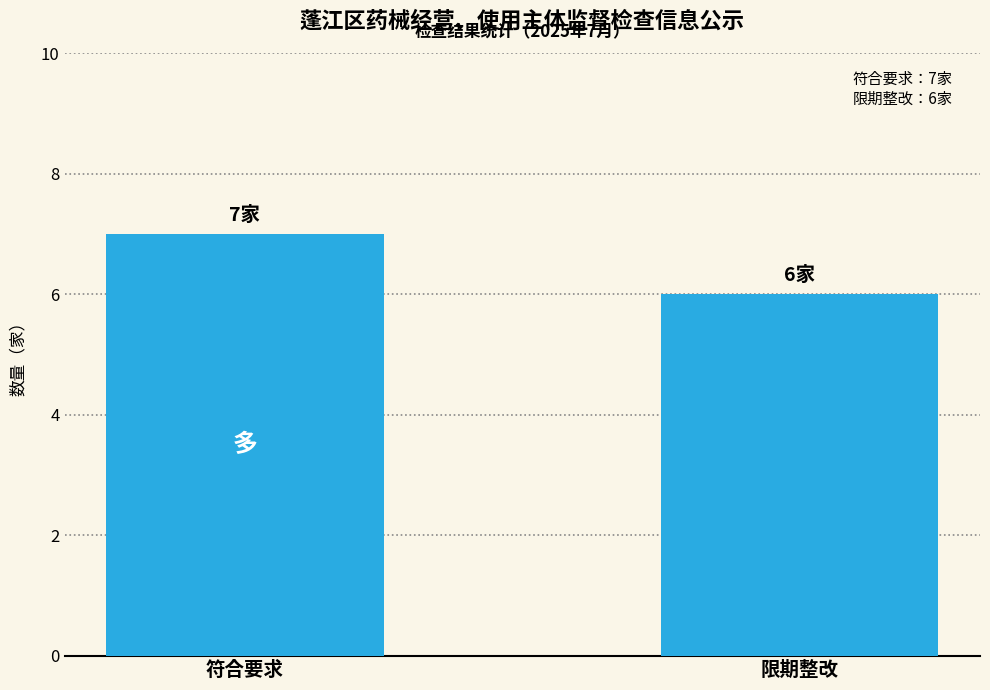

Which has a higher value, 限期整改 or 符合要求?

符合要求